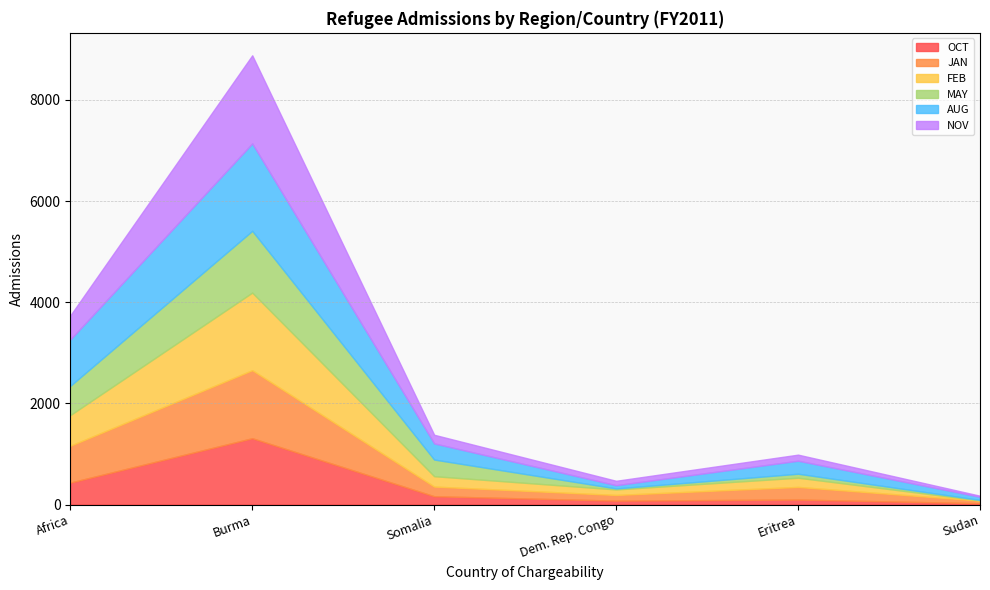

In MAY, how many points are higher than both neighbors (excluding endpoints)?

2